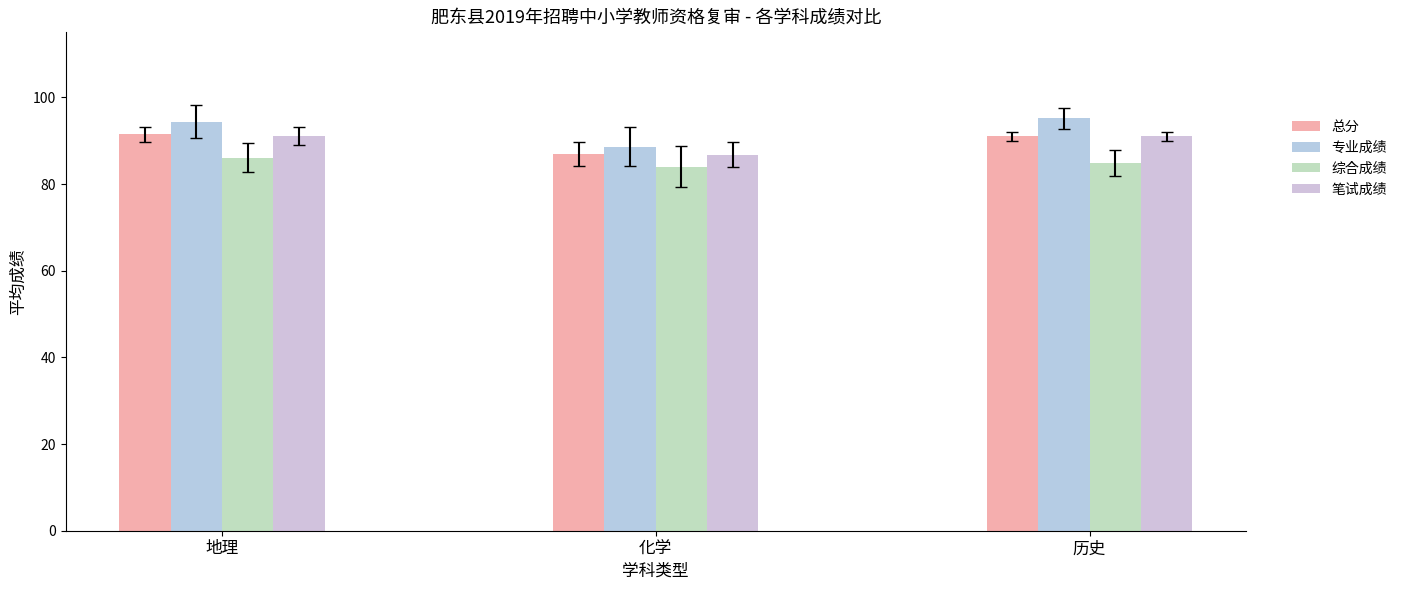

What is the label of the 3rd bar from the right?

地理